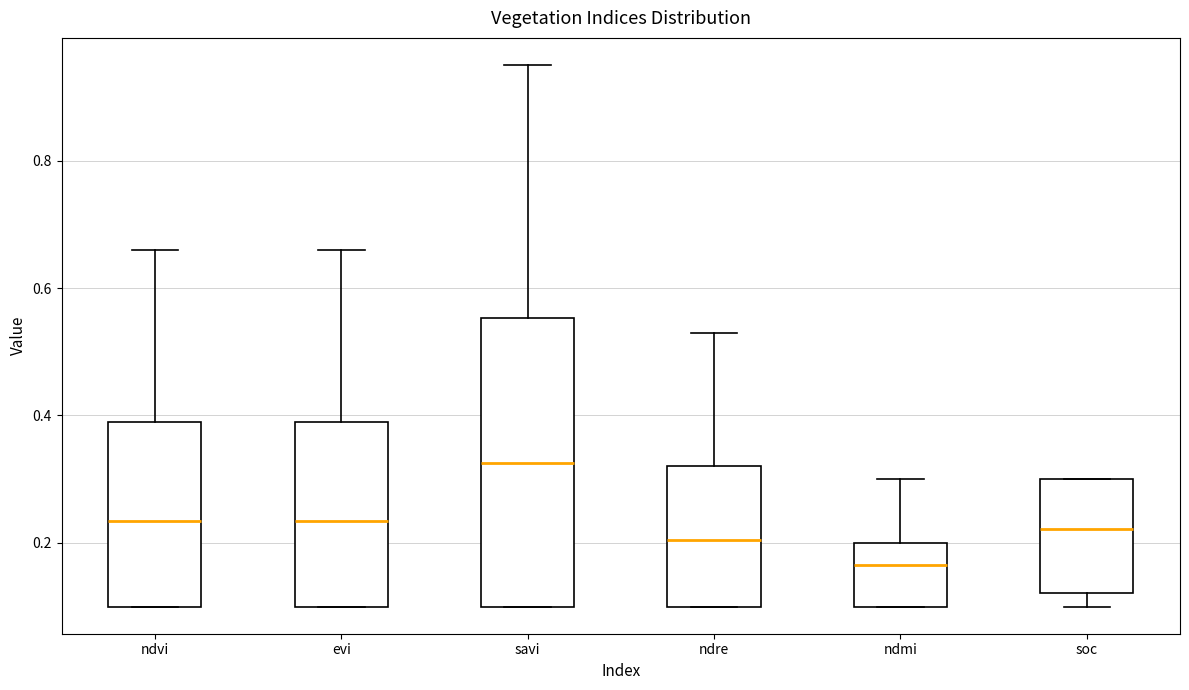

Where is the upper edge of the box for ndre on the y-axis? The values are not printed on the chart, so give them approximately, as read against the axis.

0.32